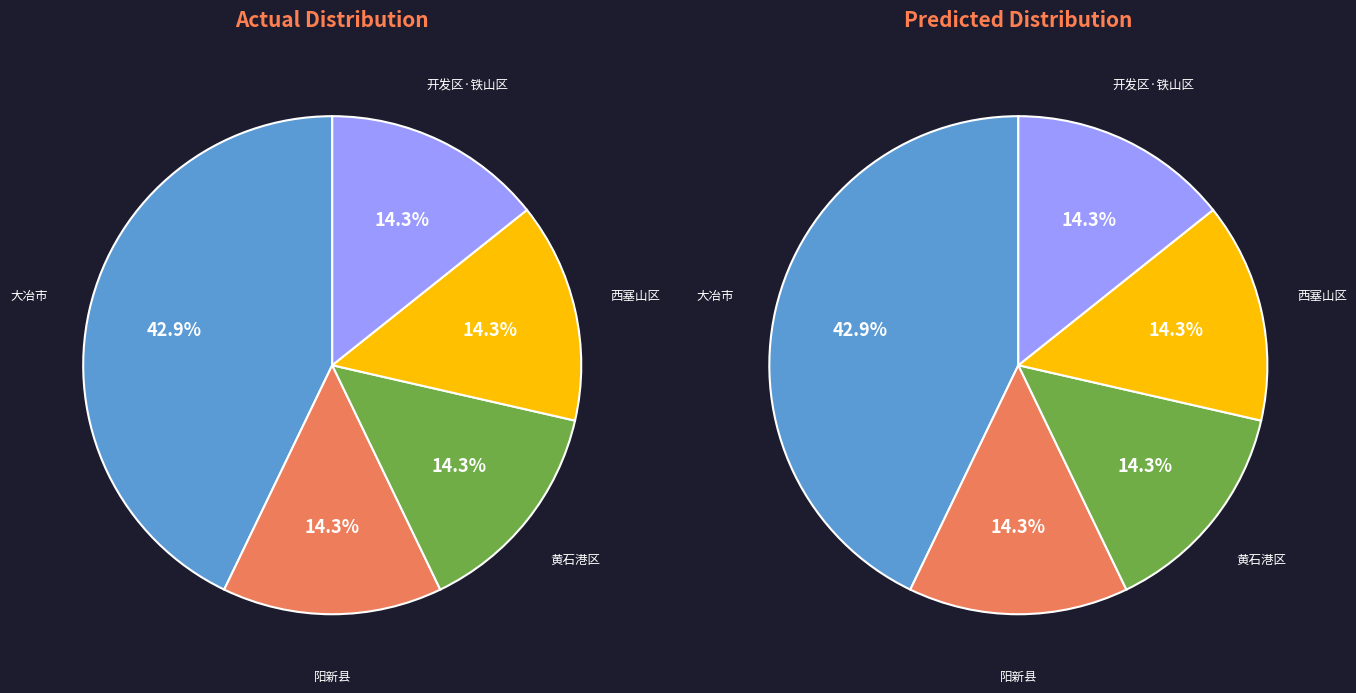

Is 阳新县 the majority of the pie?

No